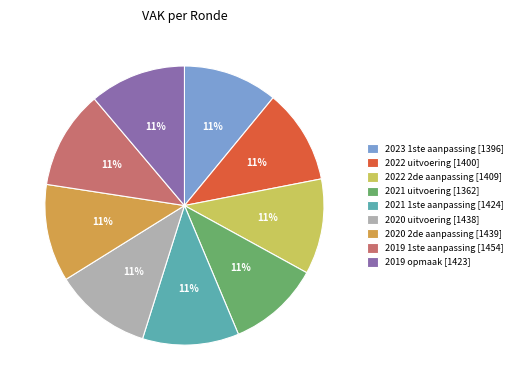

How many segments does this pie chart have?

9